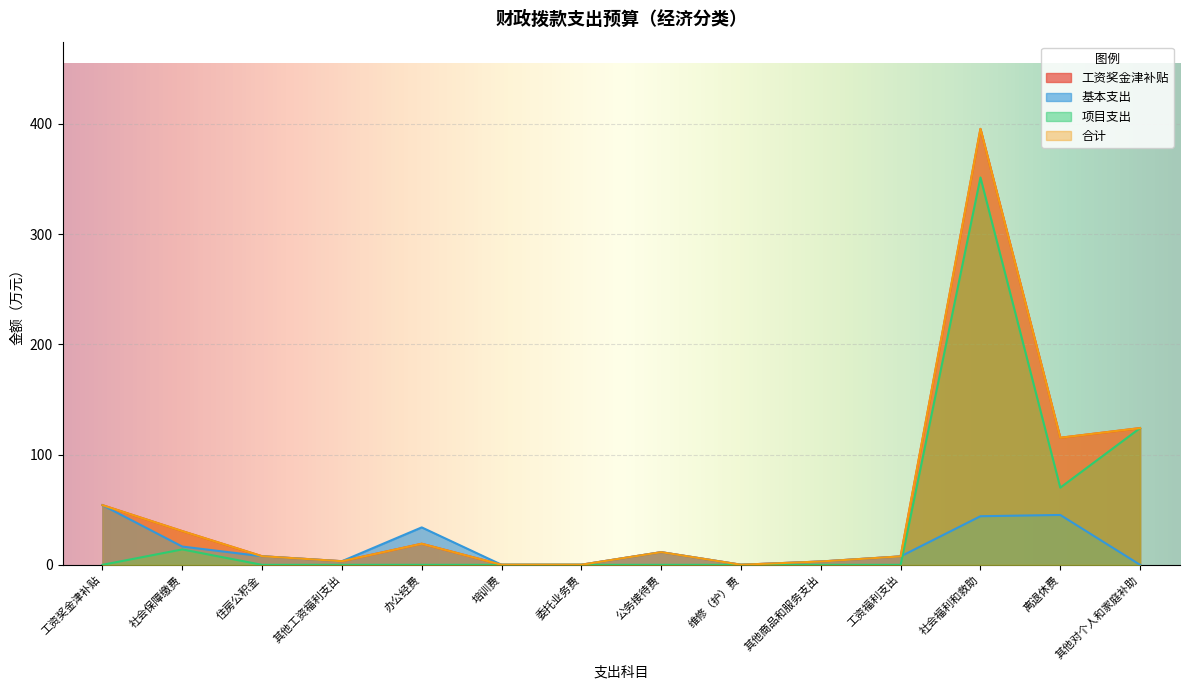

The 工资奖金津补贴 series shows 15.7 at 公务接待费. True or false?

False